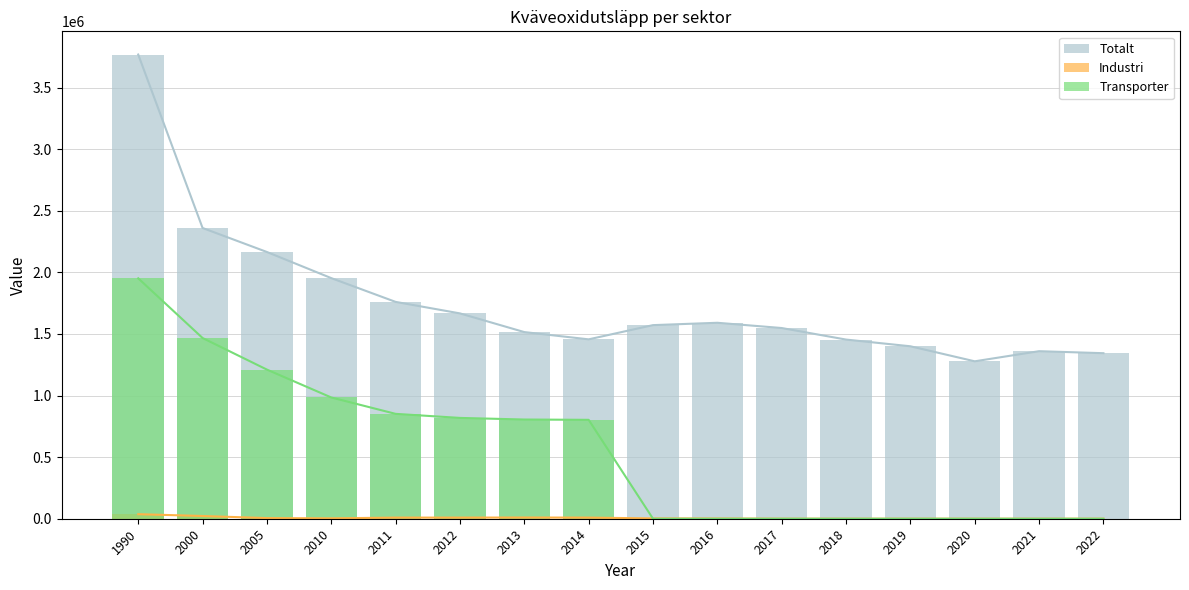

How many data points in Totalt are less than 1571849?

8